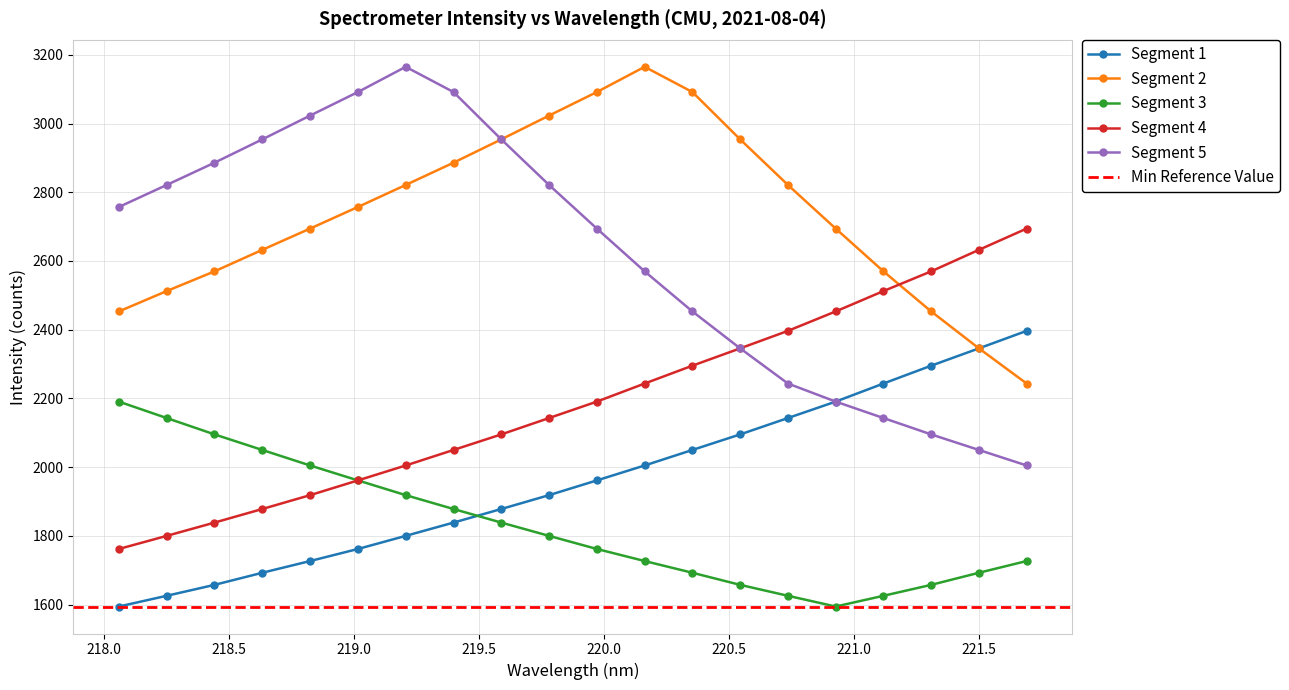

At which label is Segment 3 closest to 1892?

219.3979